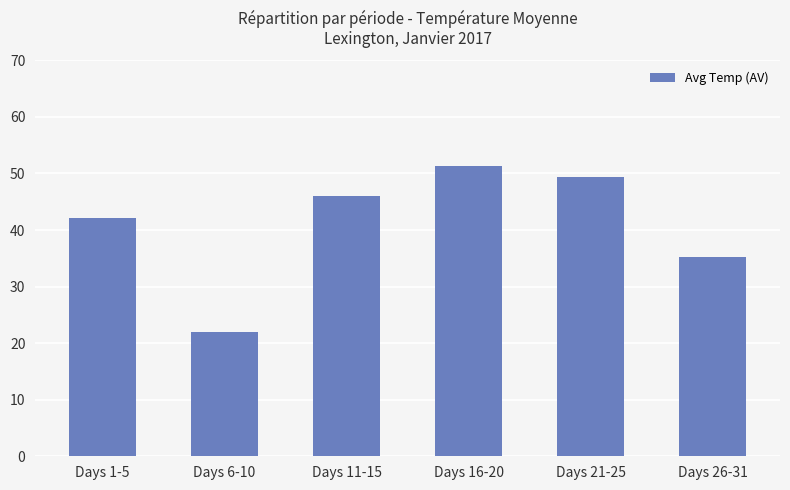

True or false: the data shows 6.9 at Days 6-10.

False